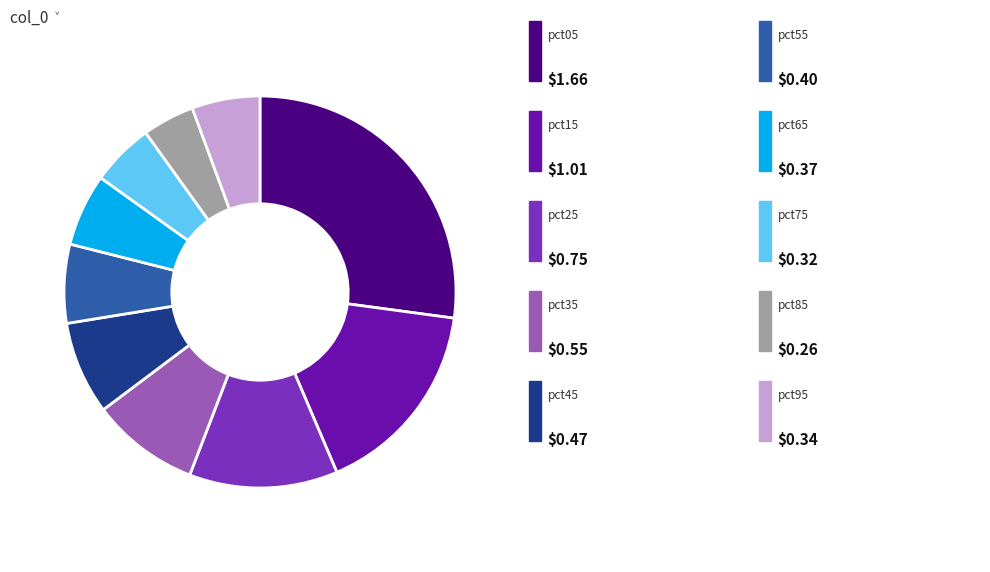

How many segments does this pie chart have?

10